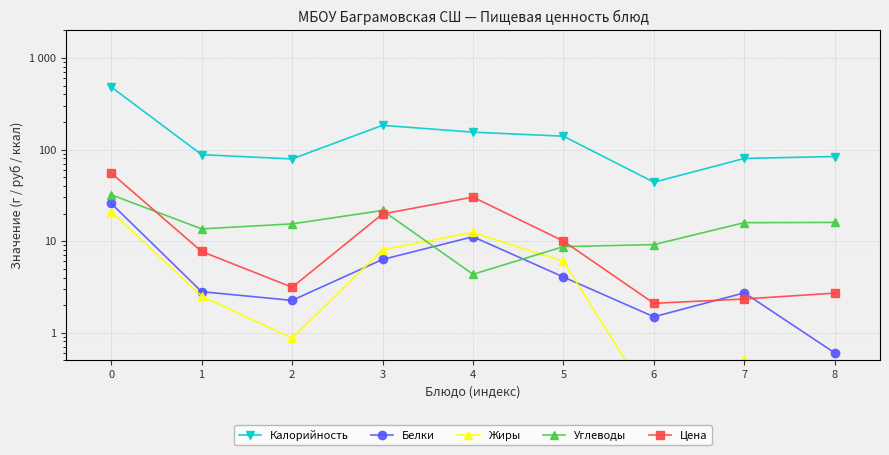

Is it true that Белки equals 2.8 at 1?

True